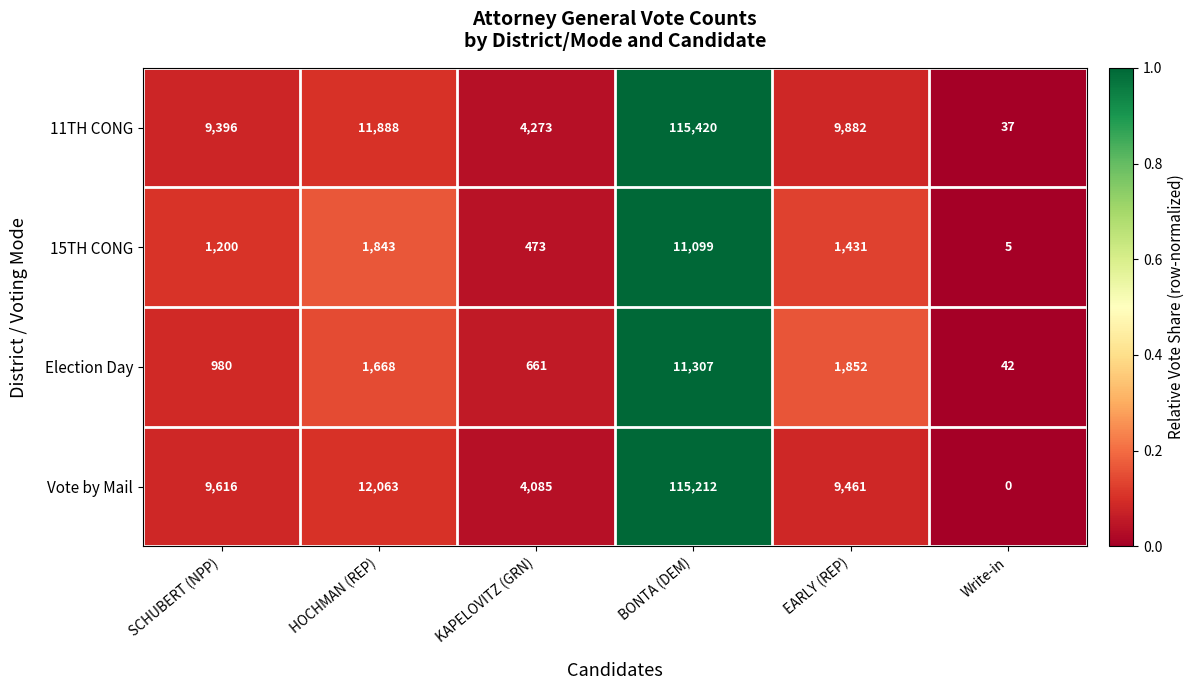

The value of Vote by Mail at HOCHMAN (REP) is 2746. True or false?

False